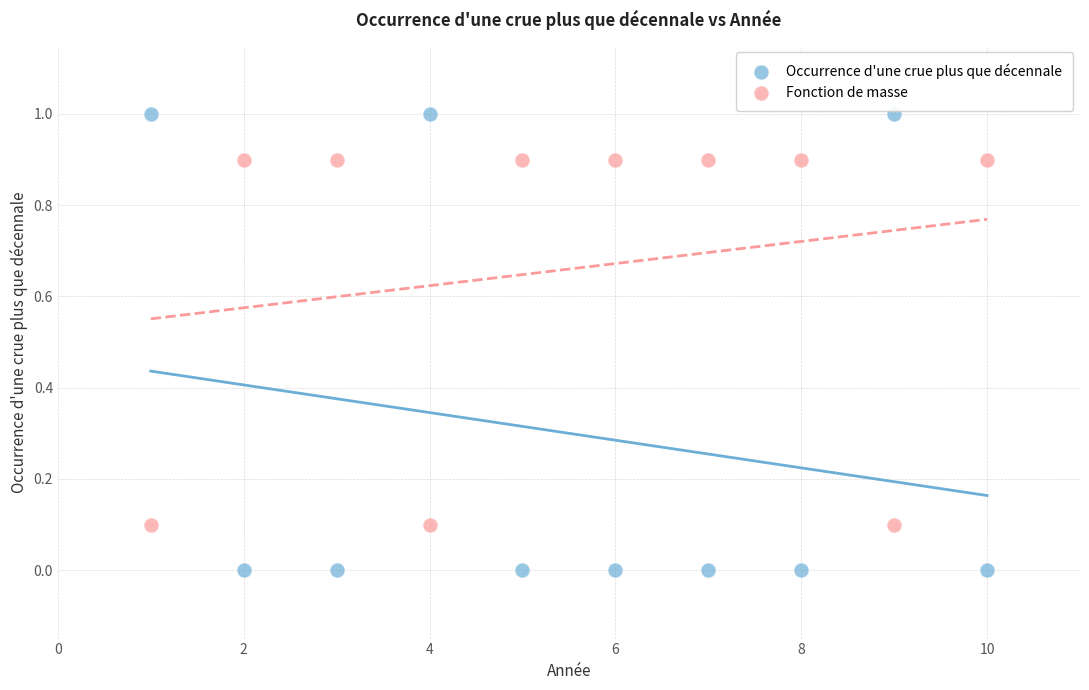

What are all the series names shown in the legend?

Occurrence d'une crue plus que décennale, Fonction de masse